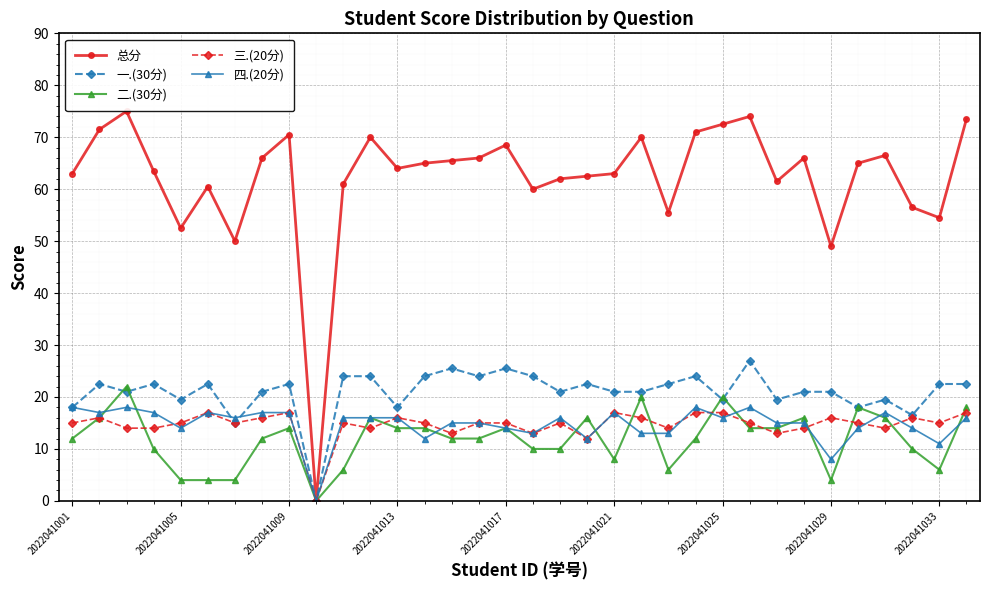

True or false: 二.(30分) has more than 1 points higher than both neighbors.

True